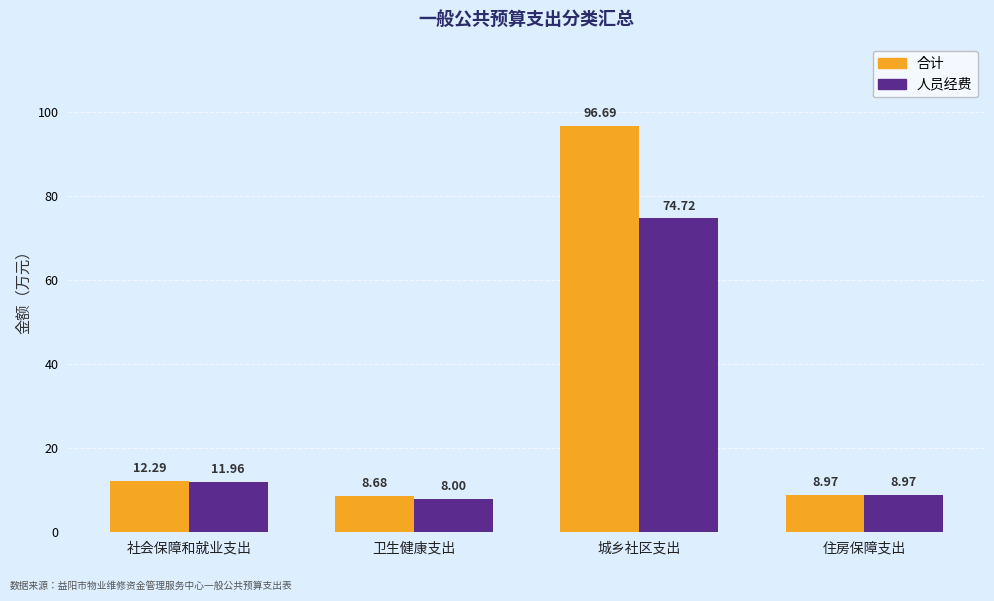

What is the spread (max minus min) of values at 社会保障和就业支出?

0.3